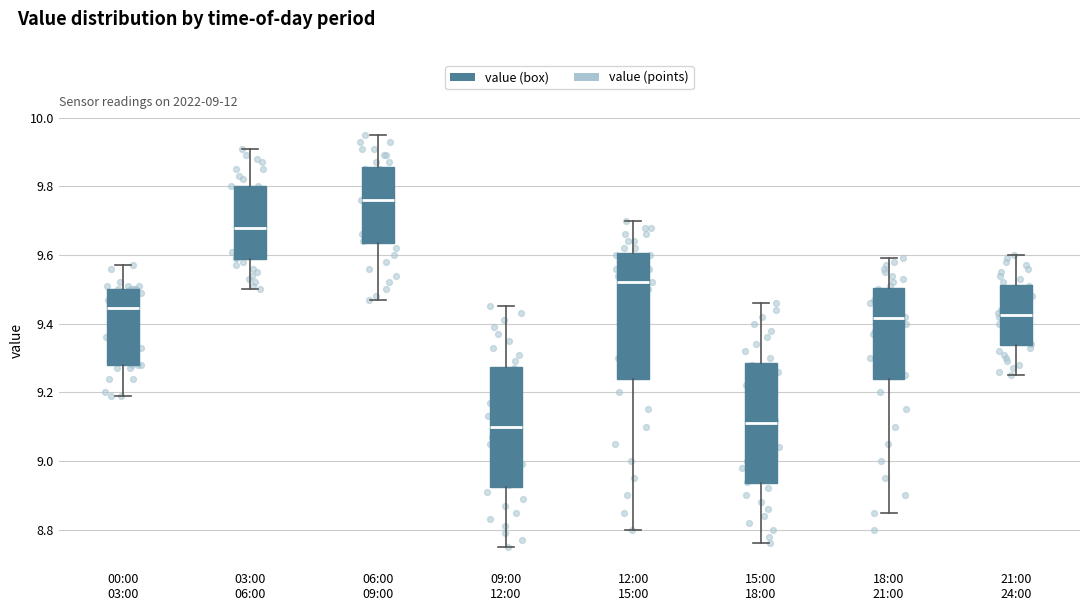

Where does the upper whisker of the box for 18:00 21:00 end on the y-axis? The values are not printed on the chart, so give them approximately, as read against the axis.

9.60